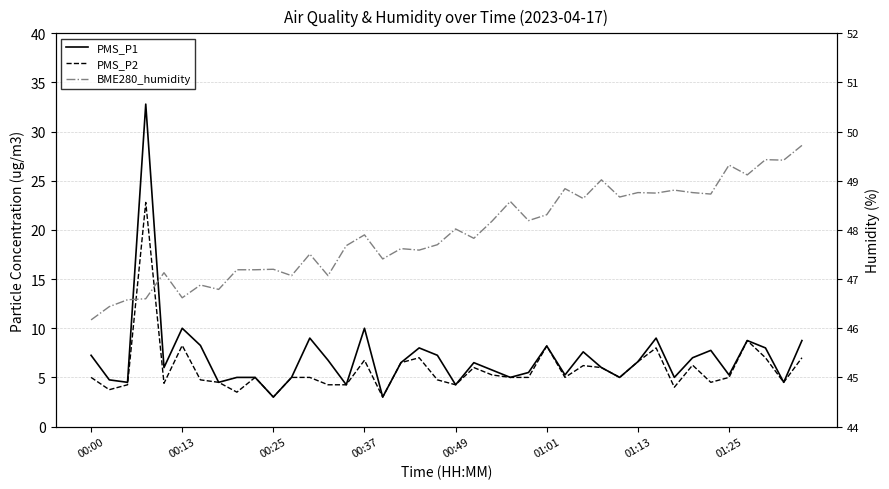

What is the sum of all PMS_P2 values?

233.2